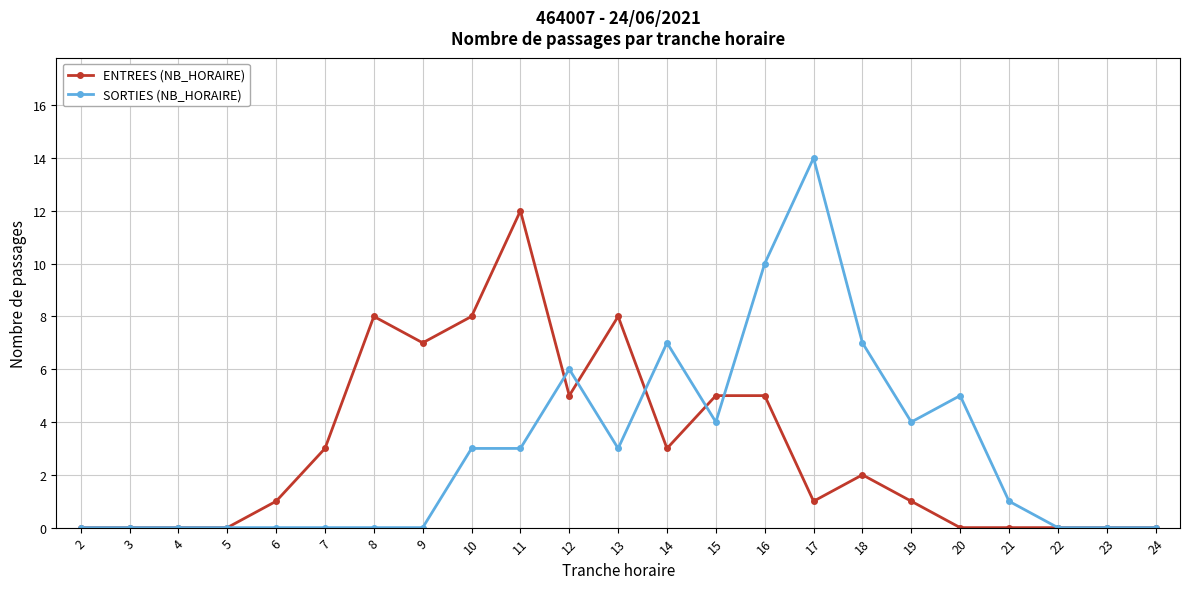

Reading left to right, list all the values displayed in this chart.

ENTREES (NB_HORAIRE): 0	0	0	0	1	3	8	7	8	12	5	8	3	5	5	1	2	1	0	0	0	0	0
SORTIES (NB_HORAIRE): 0	0	0	0	0	0	0	0	3	3	6	3	7	4	10	14	7	4	5	1	0	0	0